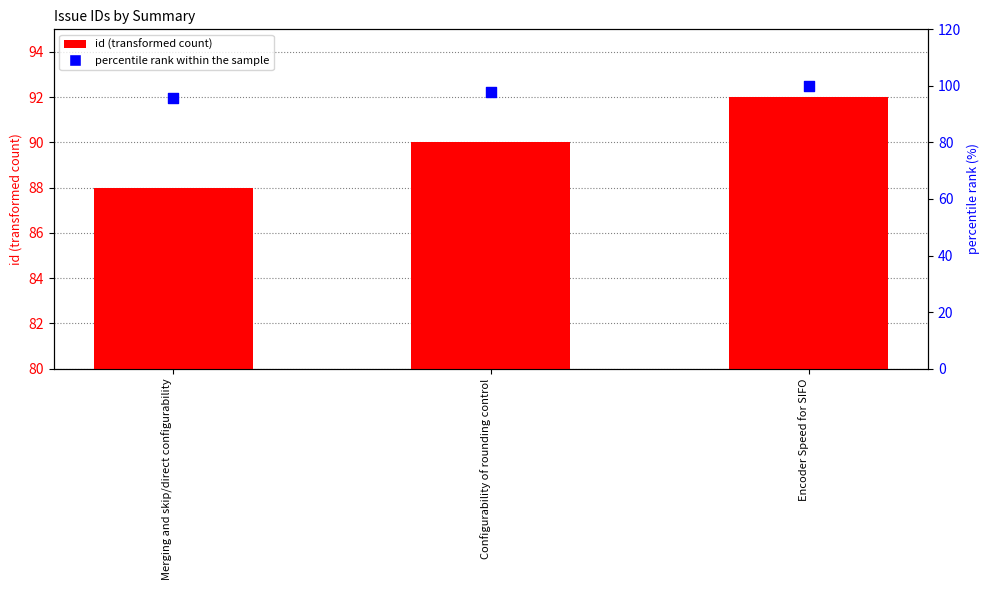

What are all the series names shown in the legend?

id, percentile rank within the sample